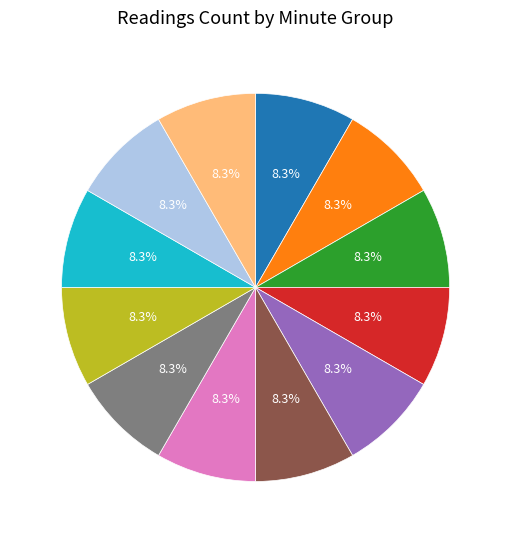

To the nearest percent, what is the average slice percentage?

8%